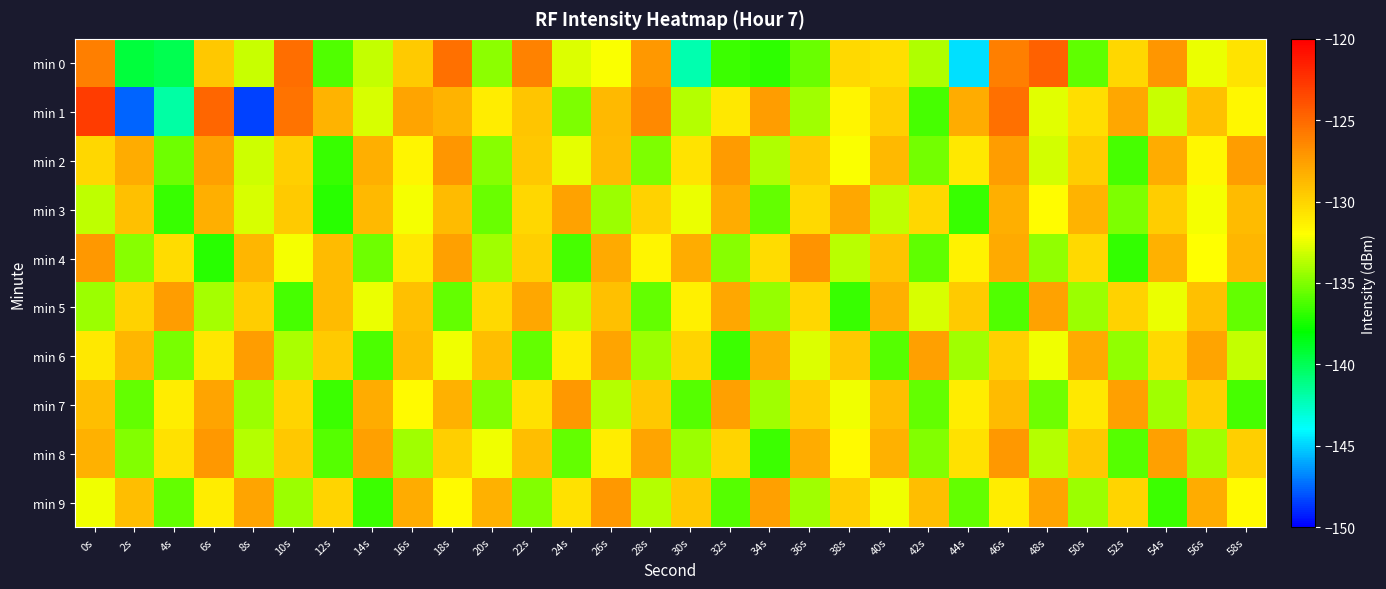

What is the minimum value shown in the chart?

-148.5